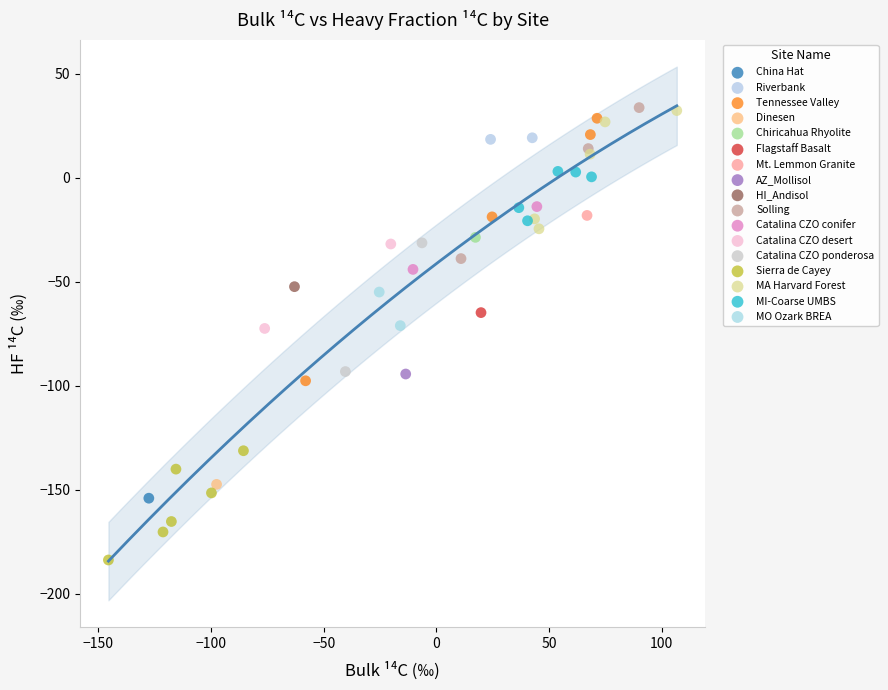

Which series contains the lowest Y value?

Sierra de Cayey